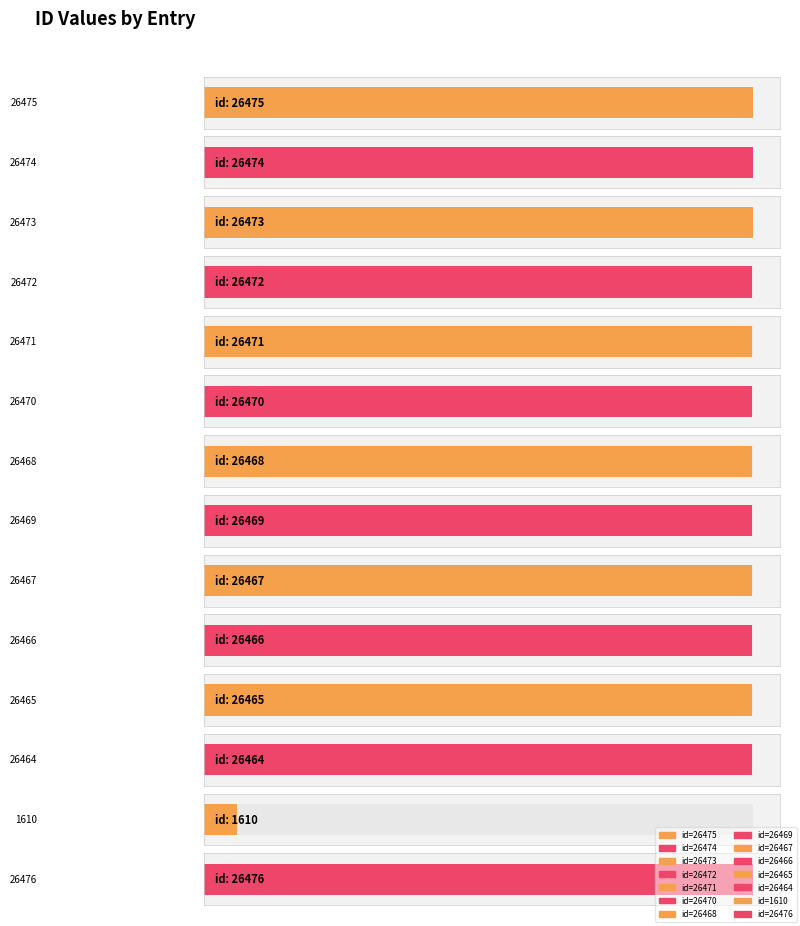

What is the difference between the maximum and minimum values?

24866